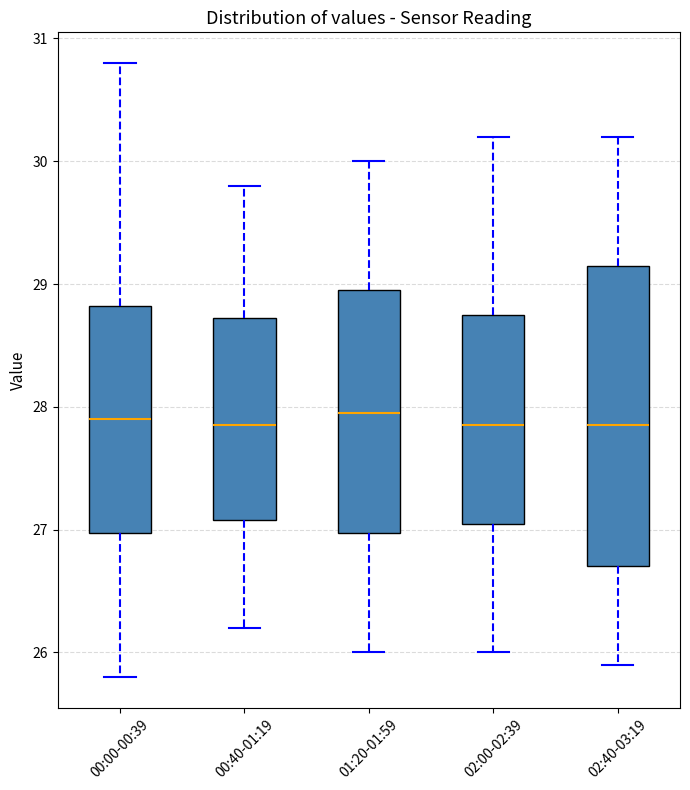

Comparing the boxes themselves (not the whiskers), which one is the tallest?

02:40-03:19